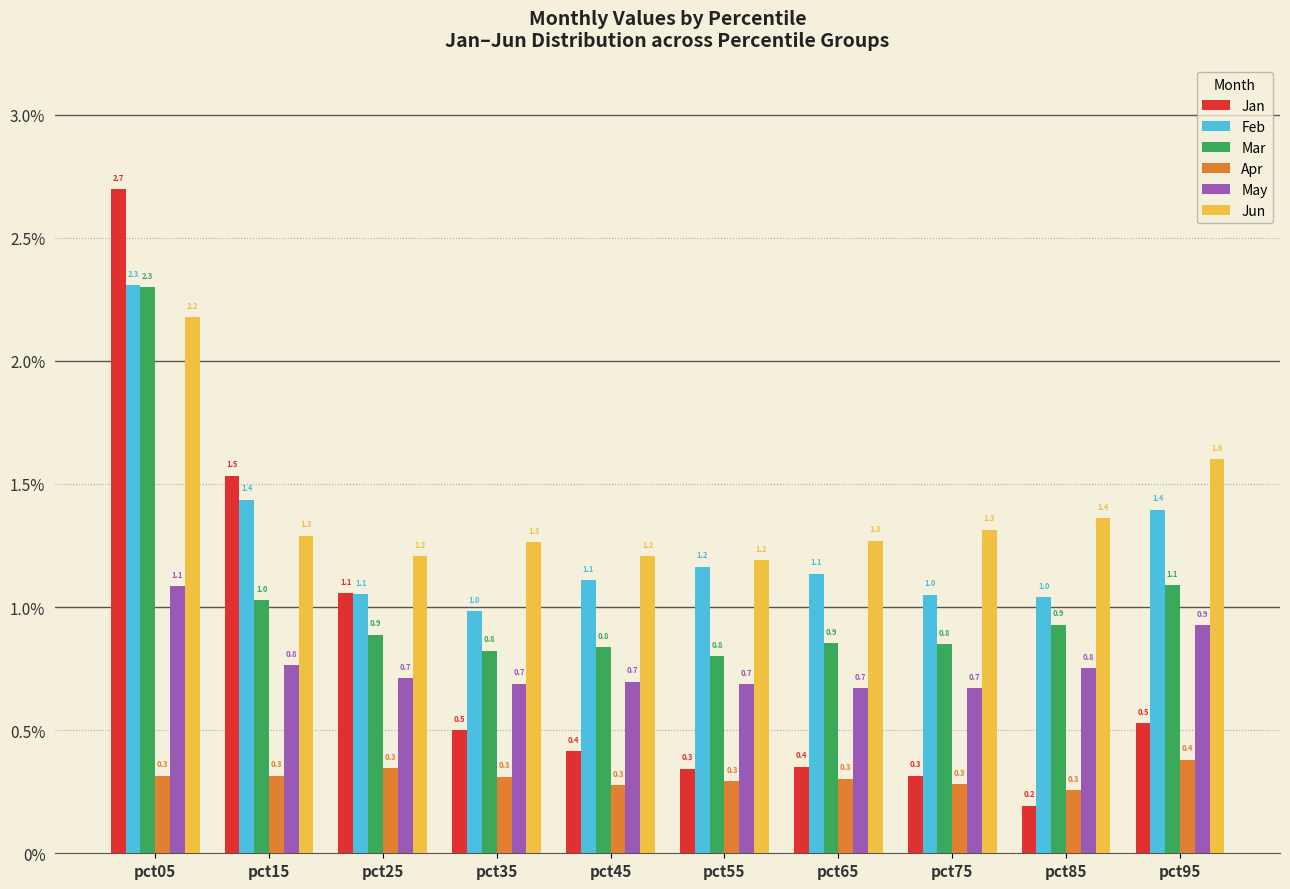

How many distinct data groups are displayed?

6